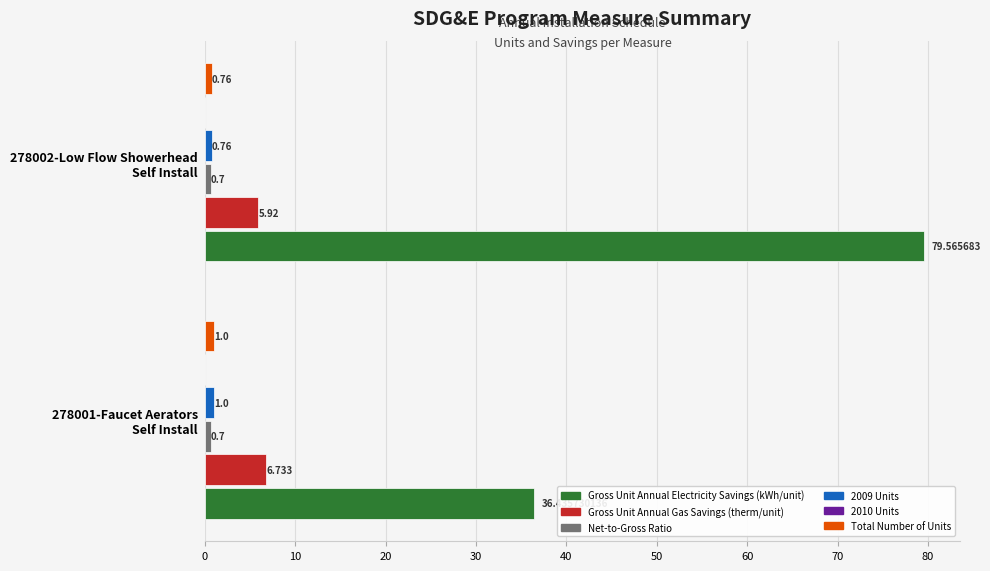

What is the maximum value for Total Number of Units?

1.0